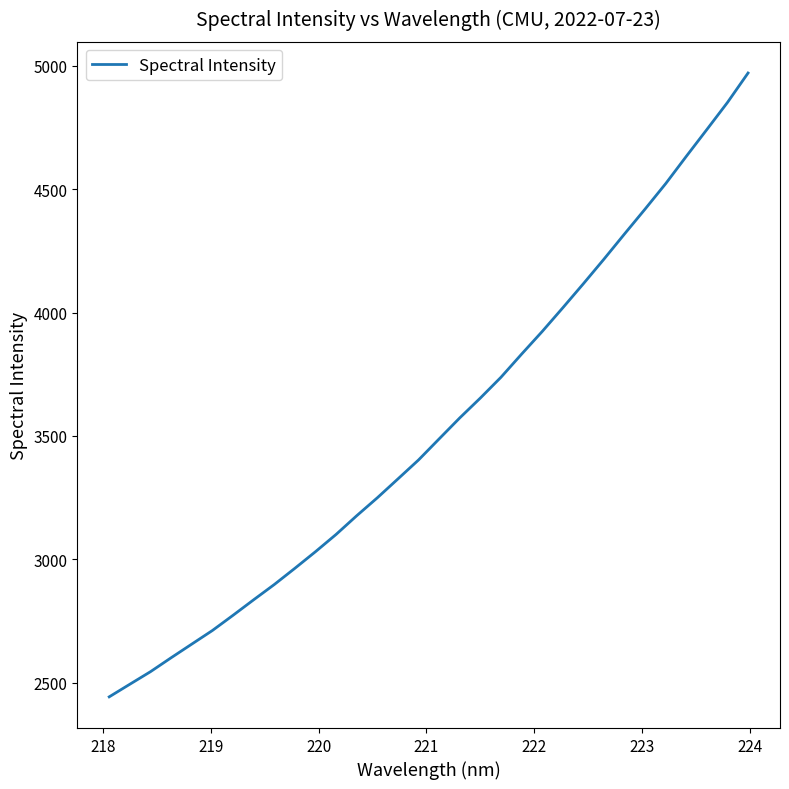

What is the difference between the maximum and minimum values?

2527.8